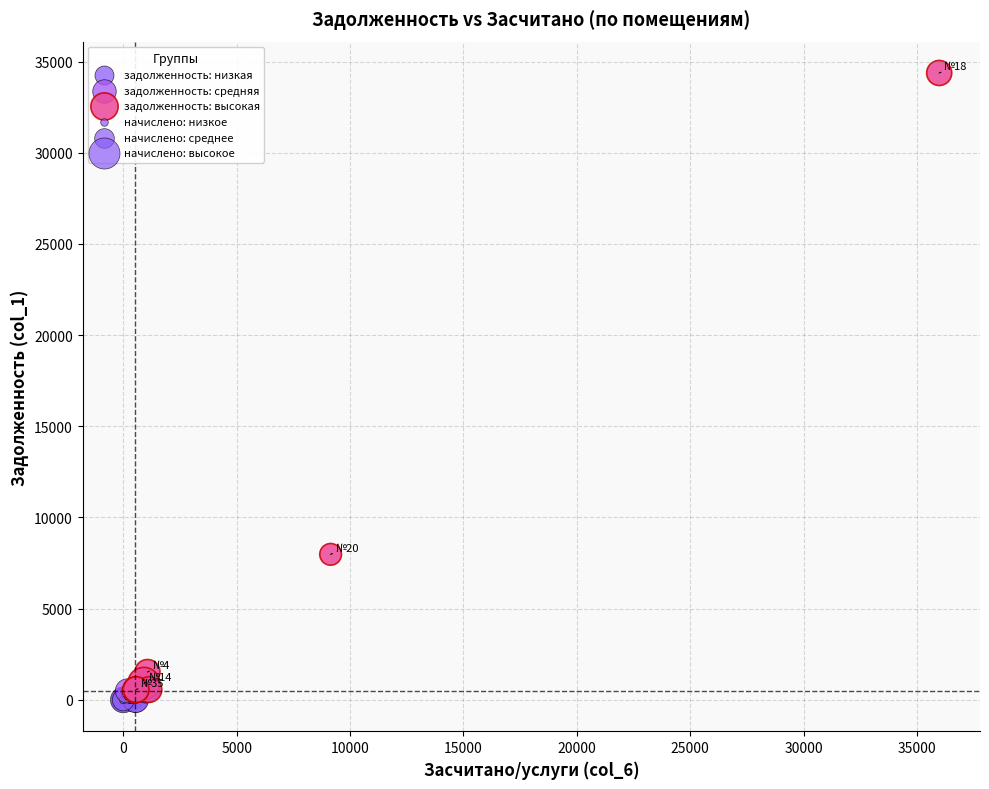

Which series has the widest spread of Y values?

задолженность: высокая